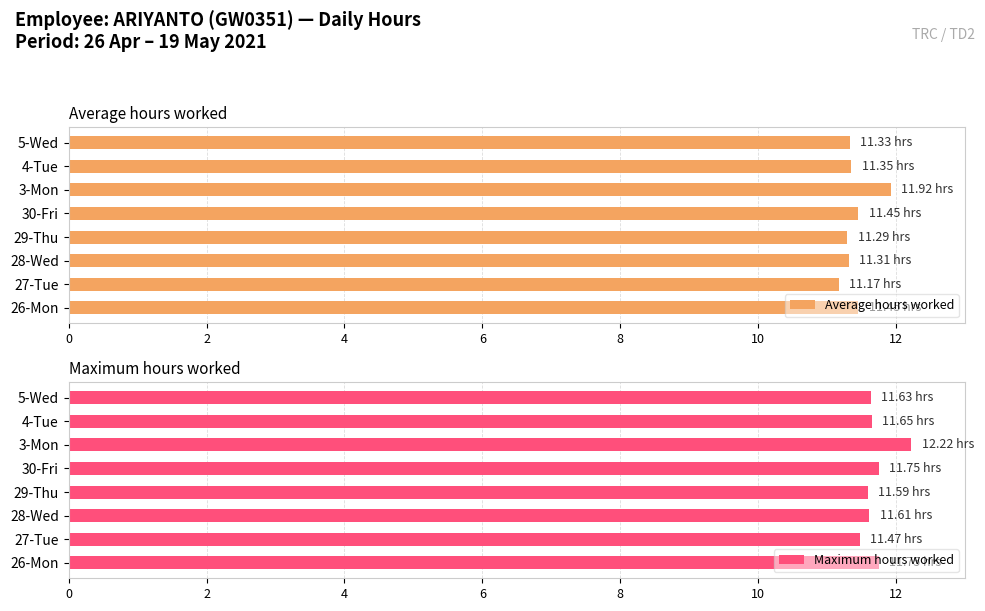

Which category has the lowest value in the Average hours worked series?

27-Tue